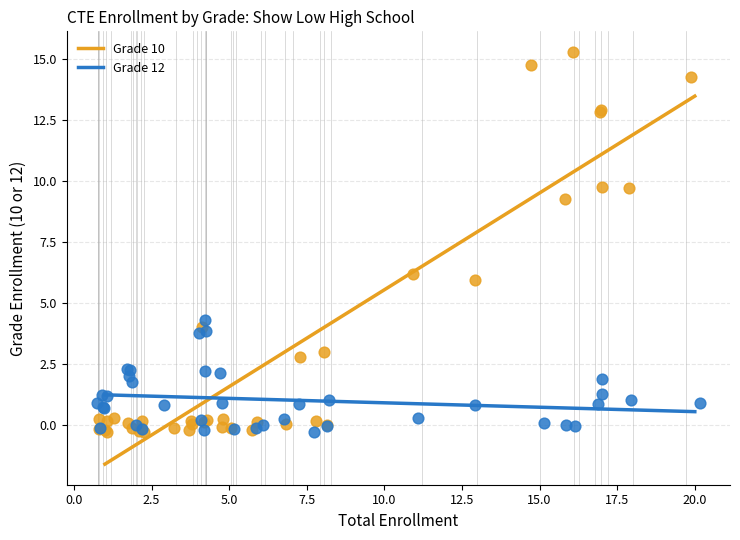

Which series reaches the maximum Y coordinate?

Grade 10